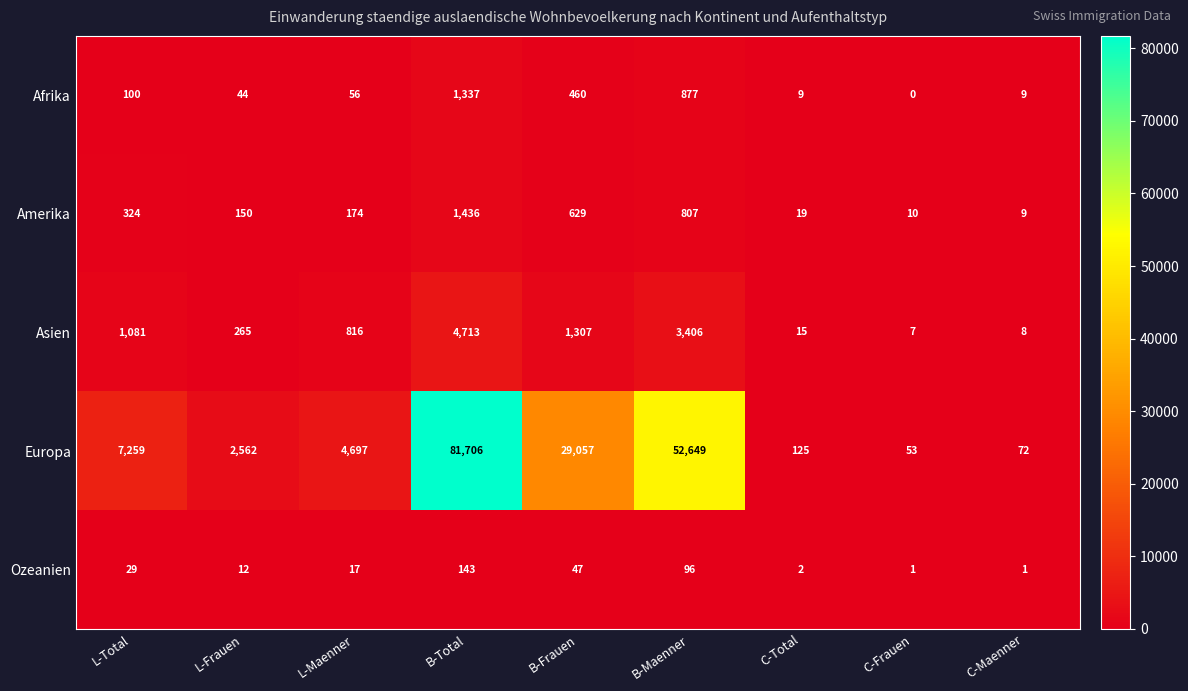

Rank the series at L-Frauen from lowest to highest value.

Ozeanien, Afrika, Amerika, Asien, Europa